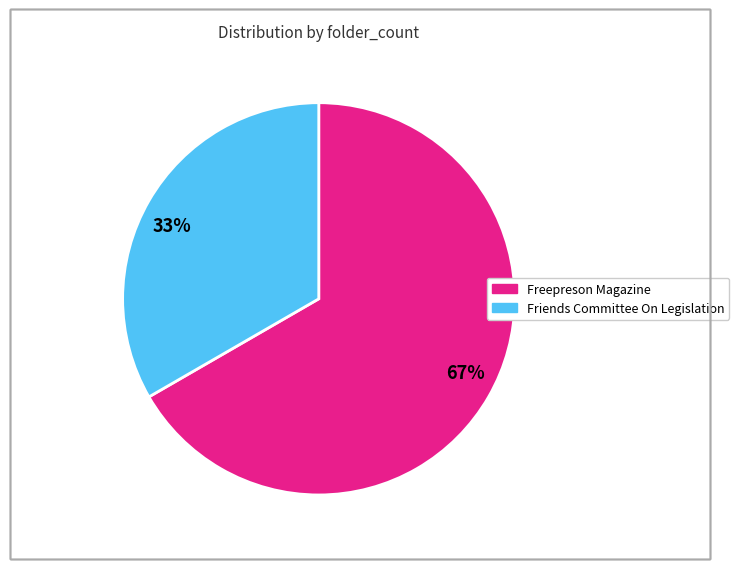

Is it true that 67% is 61% of the pie?

False